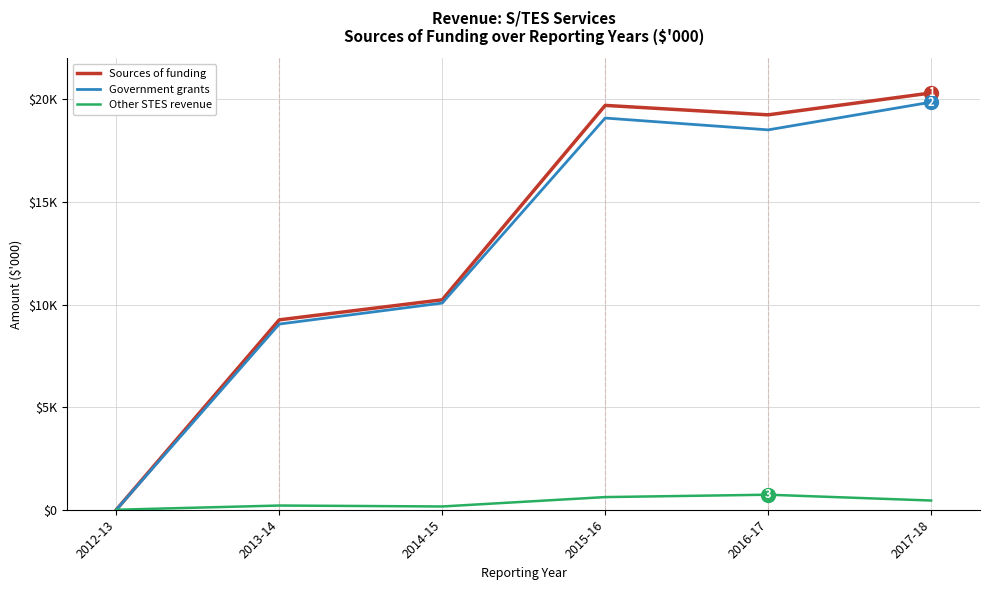

True or false: Other STES revenue and Government grants intersect in this chart.

False